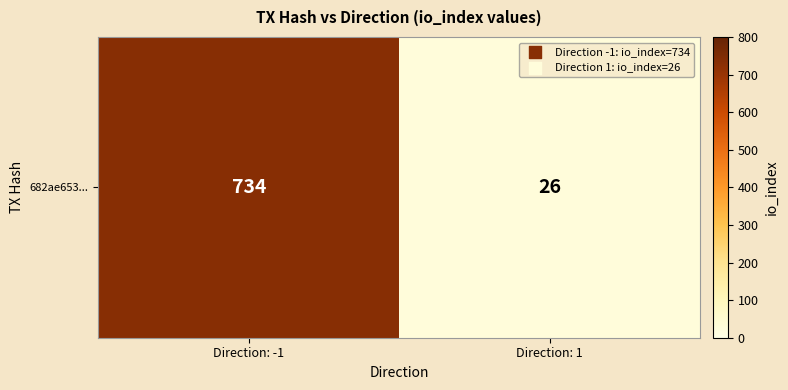

What is the ratio of the value at Direction: -1 to the value at Direction: 1?

28.2